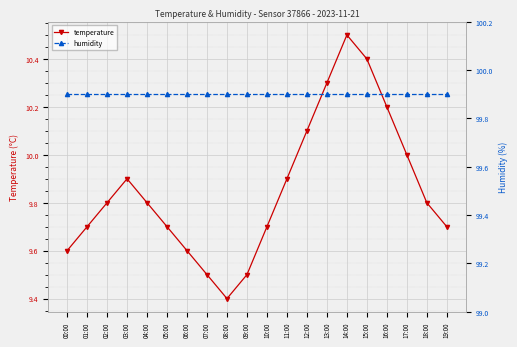

What is the smallest value displayed?

9.4